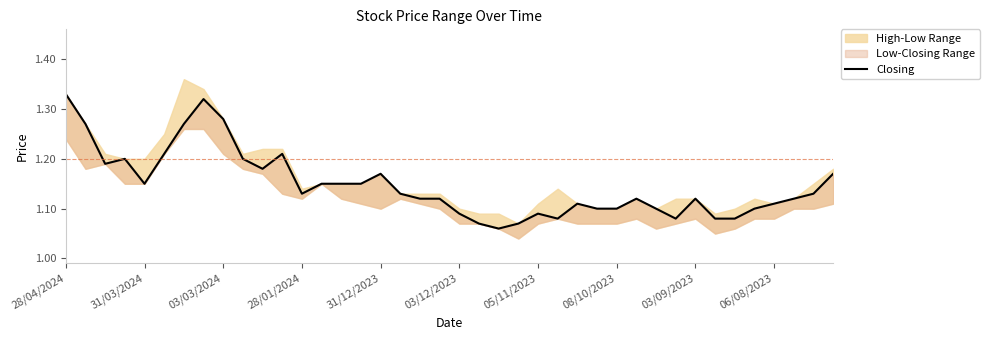

Count the values in the range 1 to 2.

40